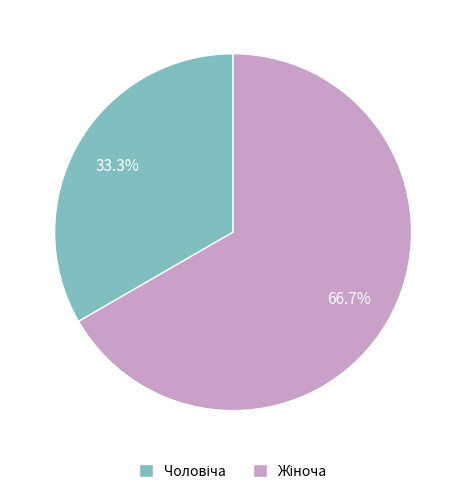

Is there a majority slice in this chart?

Yes